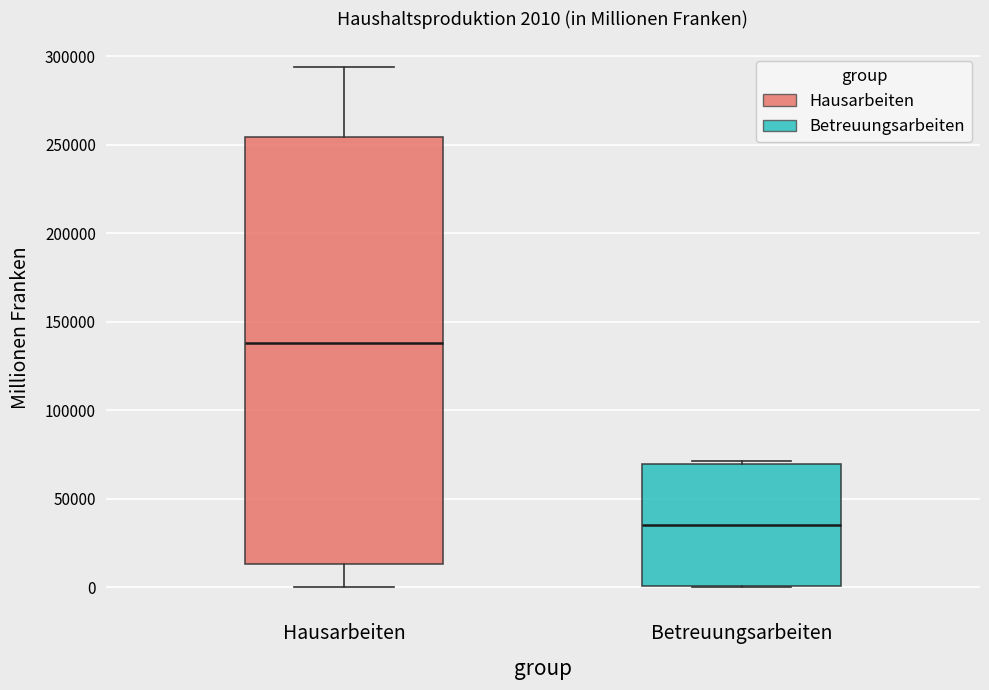

Which box's median line is the highest?

Hausarbeiten